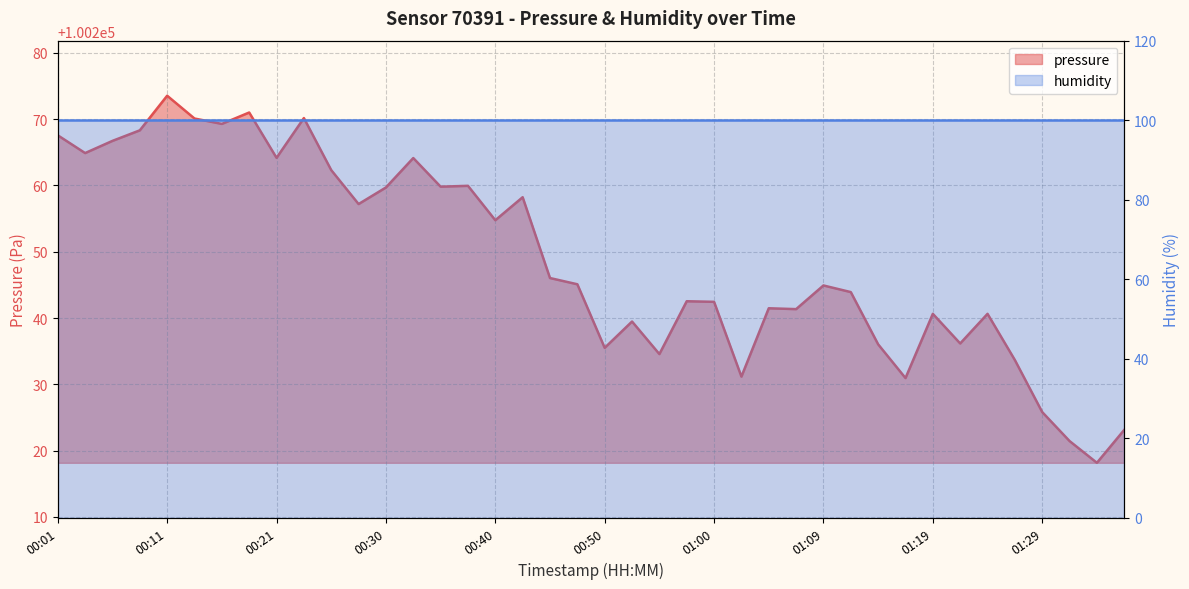

What is the maximum value shown in the chart?

100273.5